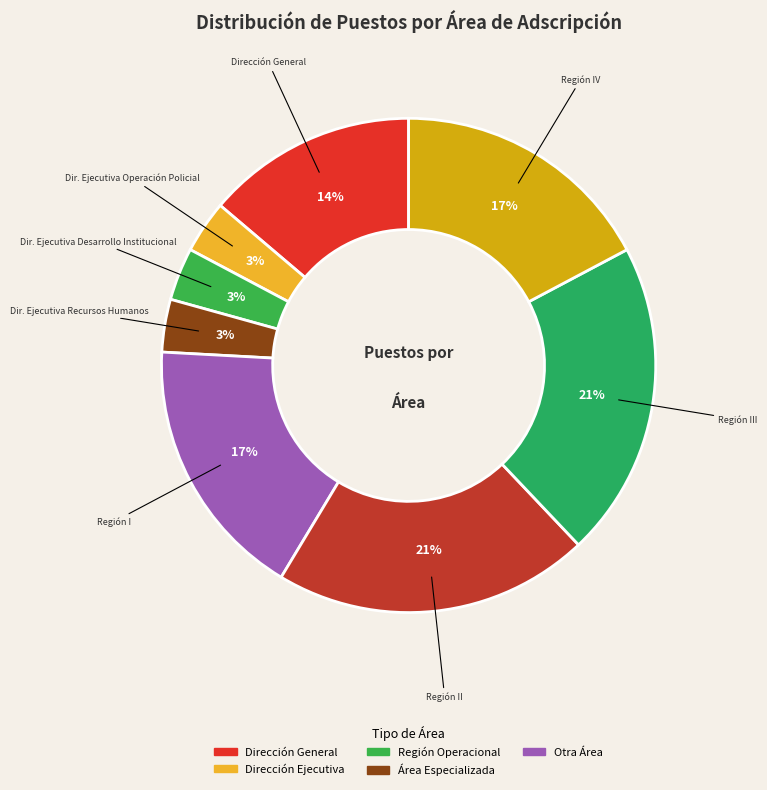

How many slices are in this pie chart?

8